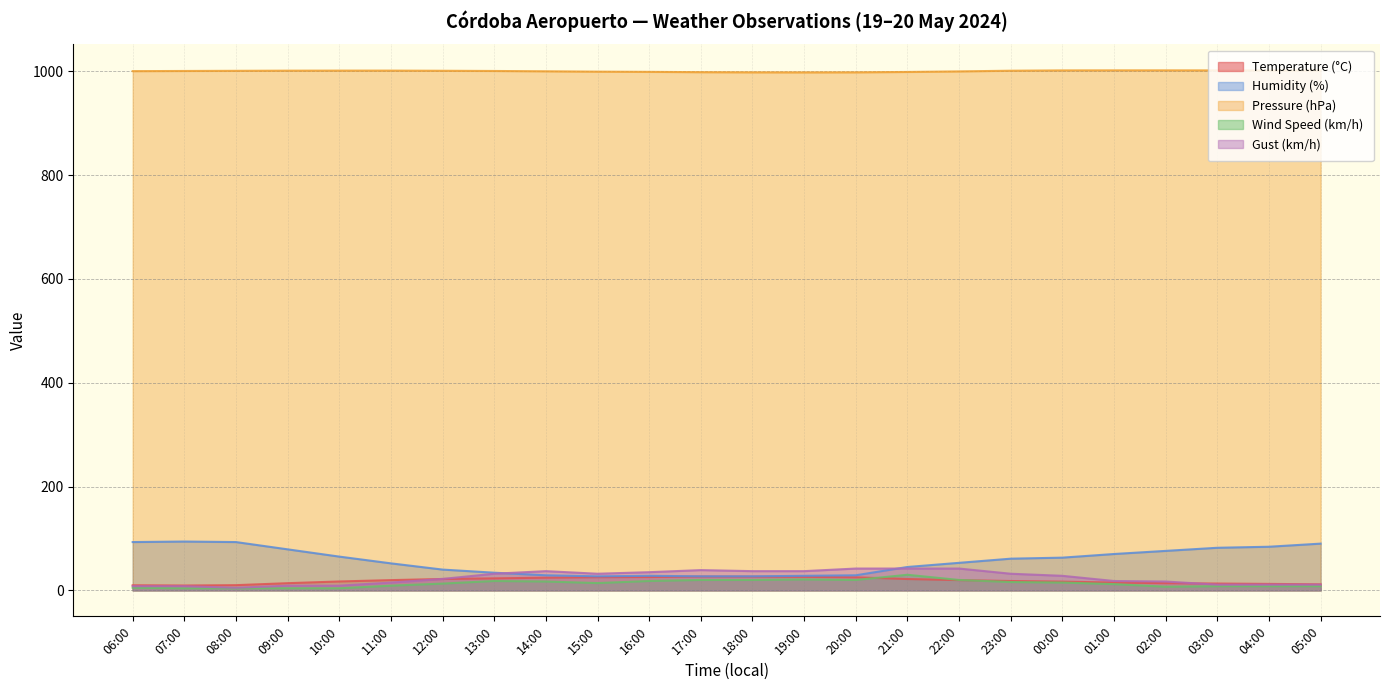

At which label does Wind Speed (km/h) first exceed 14?

13:00